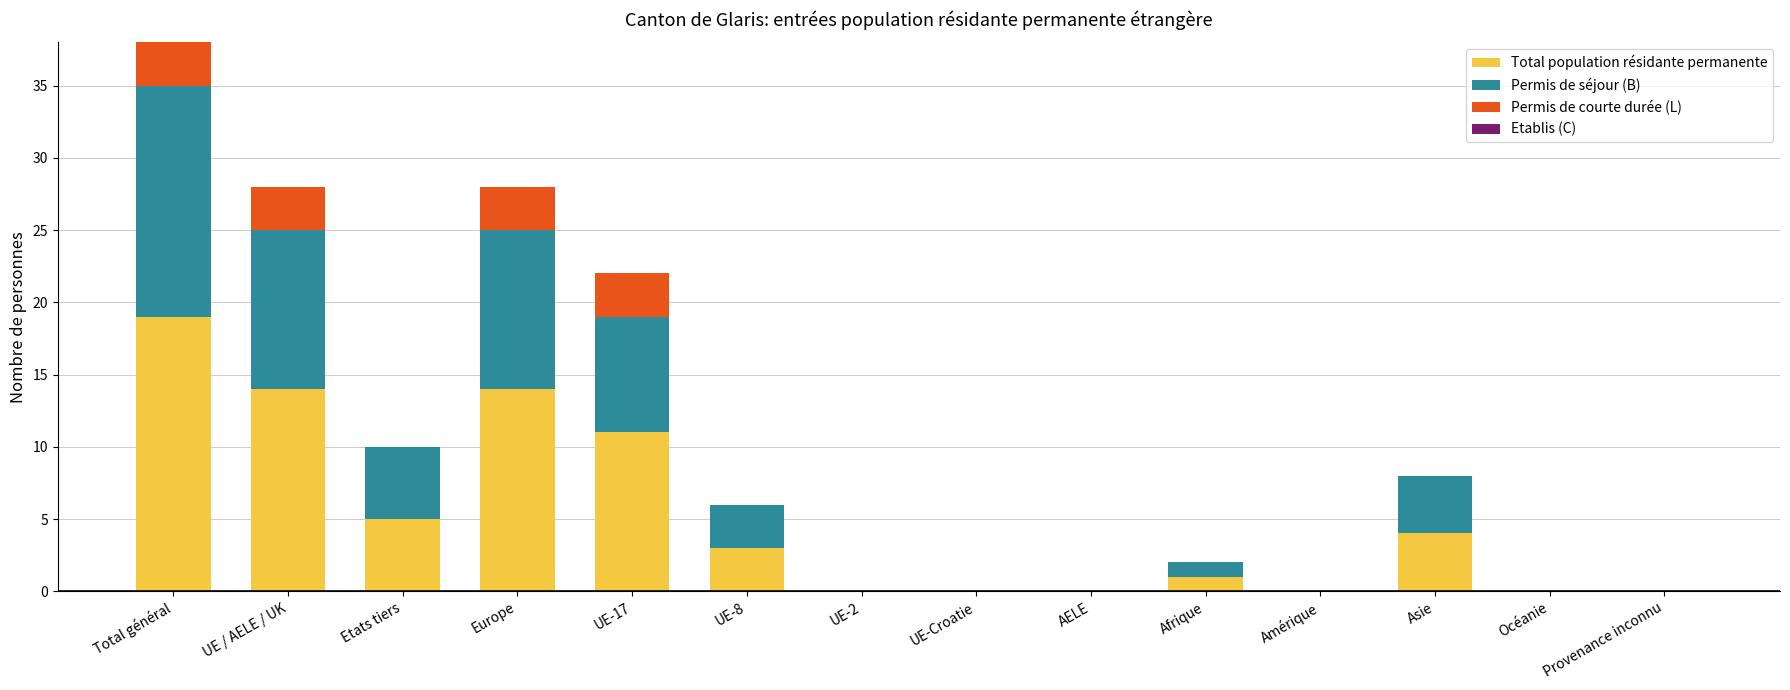

What is the sum of all Total population résidante permanente values?

71